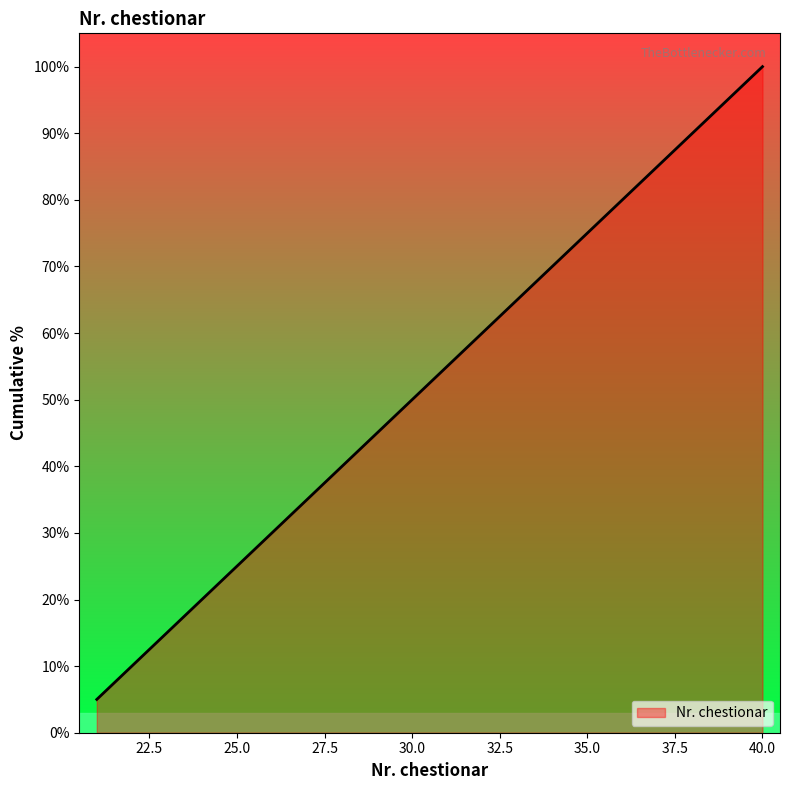

What is the maximum value shown in the chart?

100.0